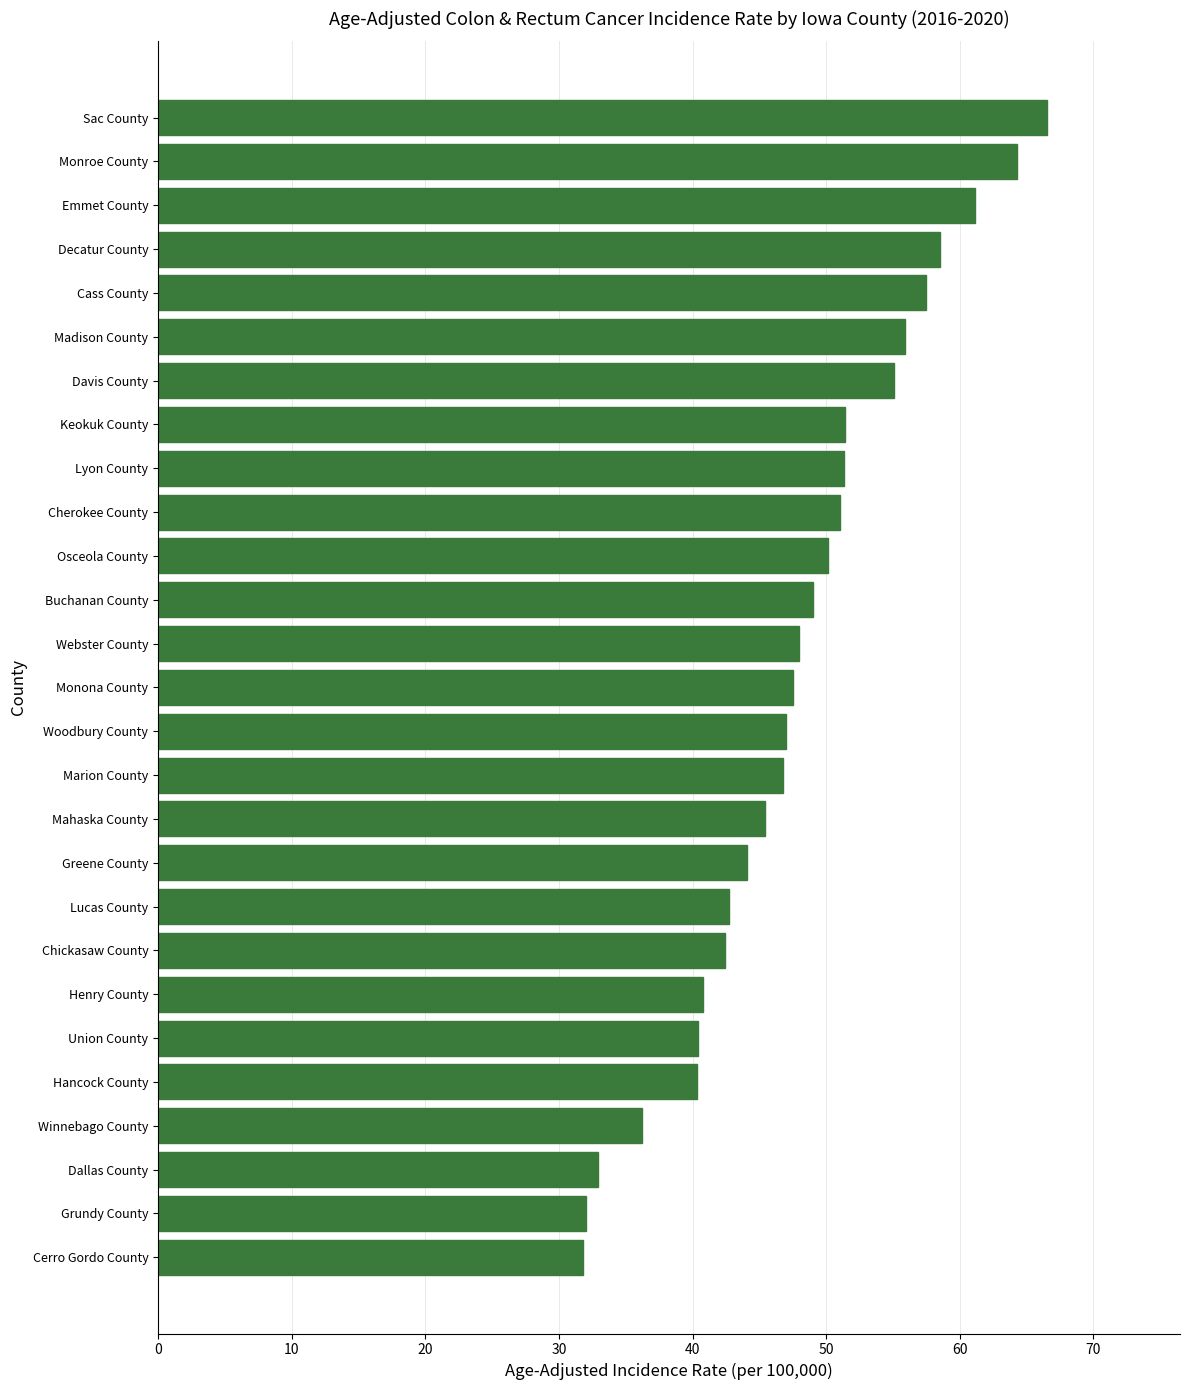

What is the difference between the second highest and minimum values?

32.5